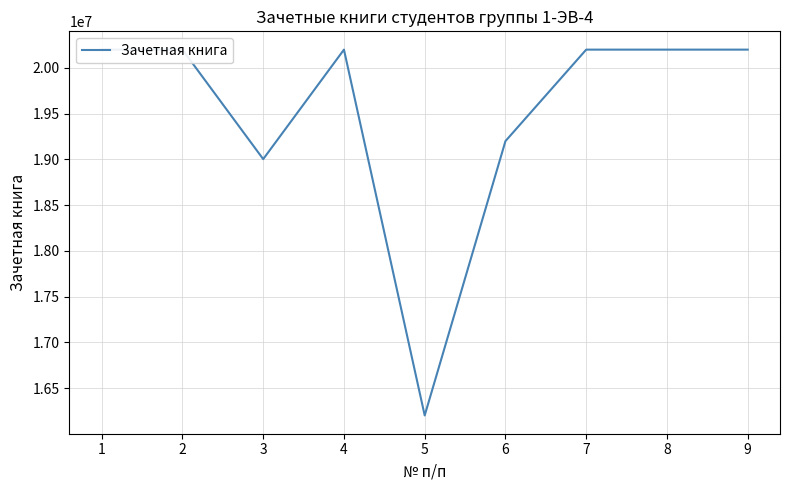

At which category does the data reach its first local peak?

2